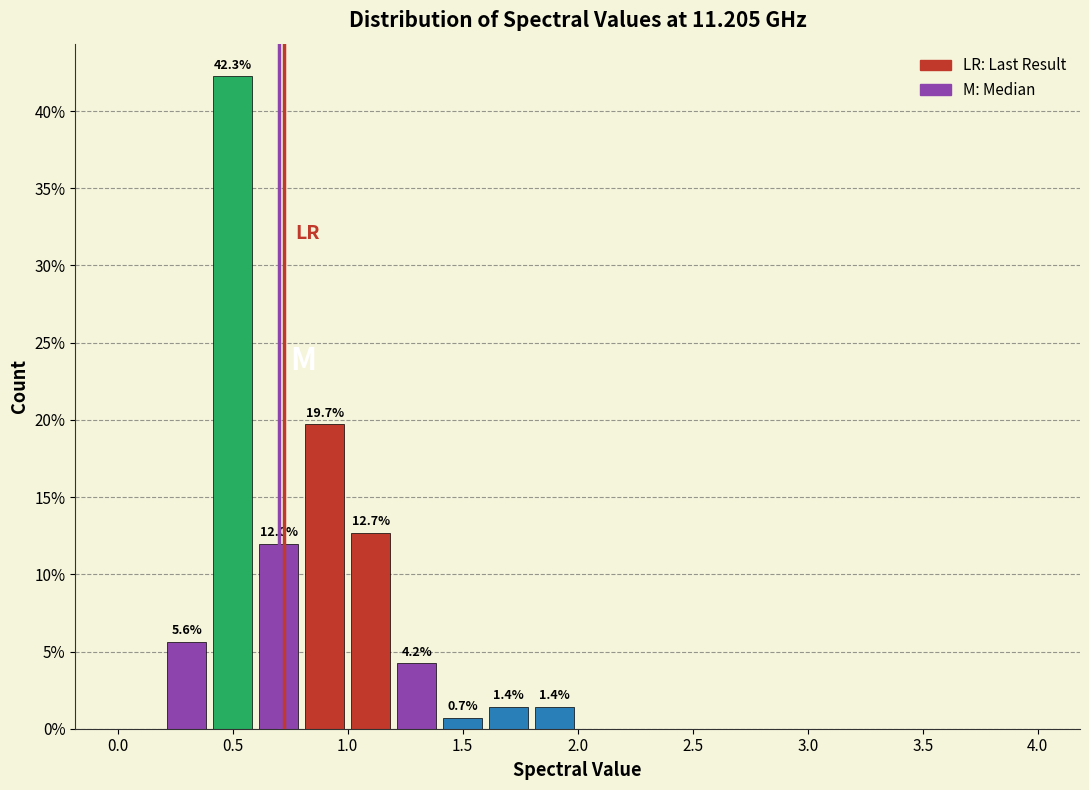

Over which range of the x-axis is the bar tallest?

0.4 to 0.6